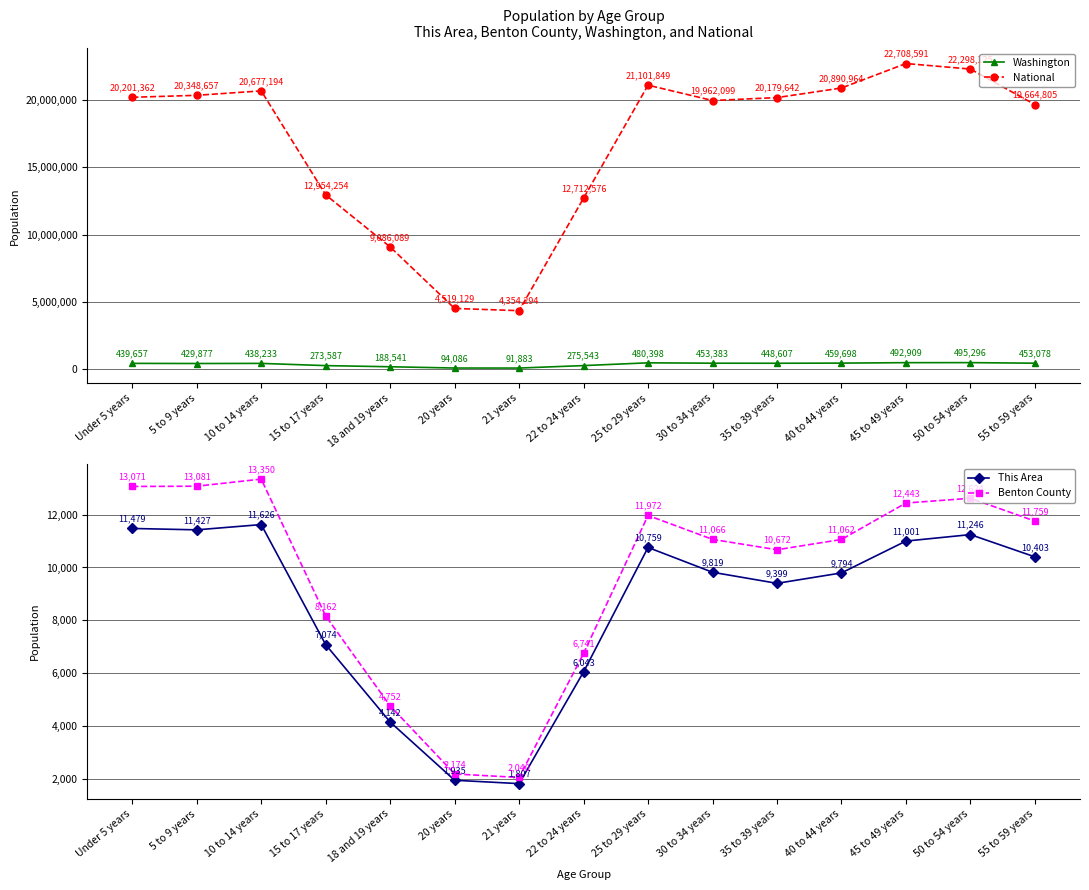

What is the average value of the This Area series?

8530